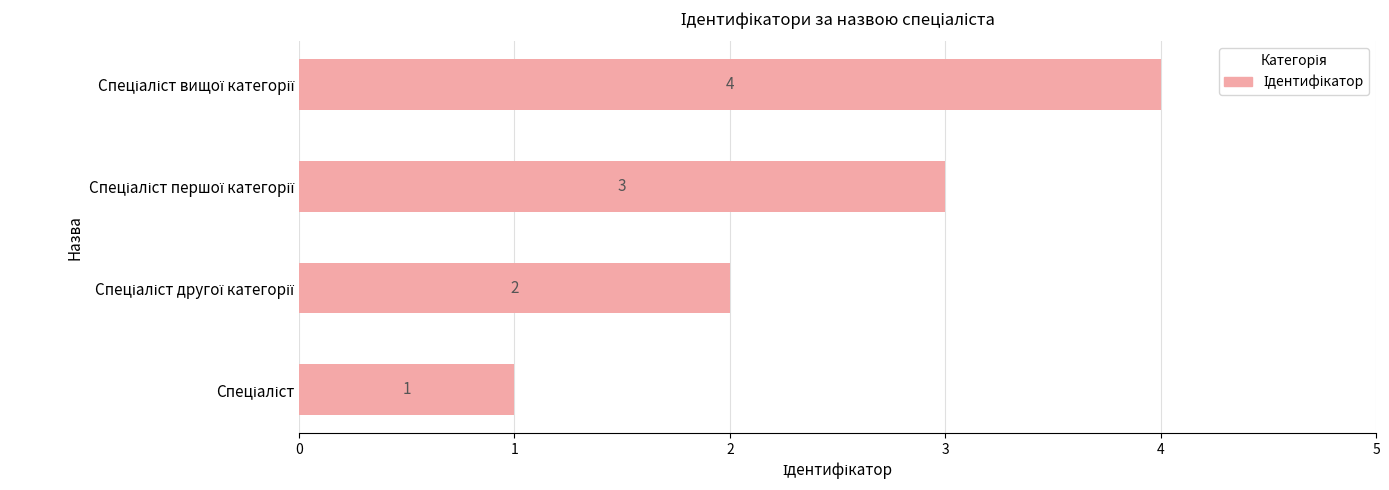

What is the maximum value shown in the chart?

4